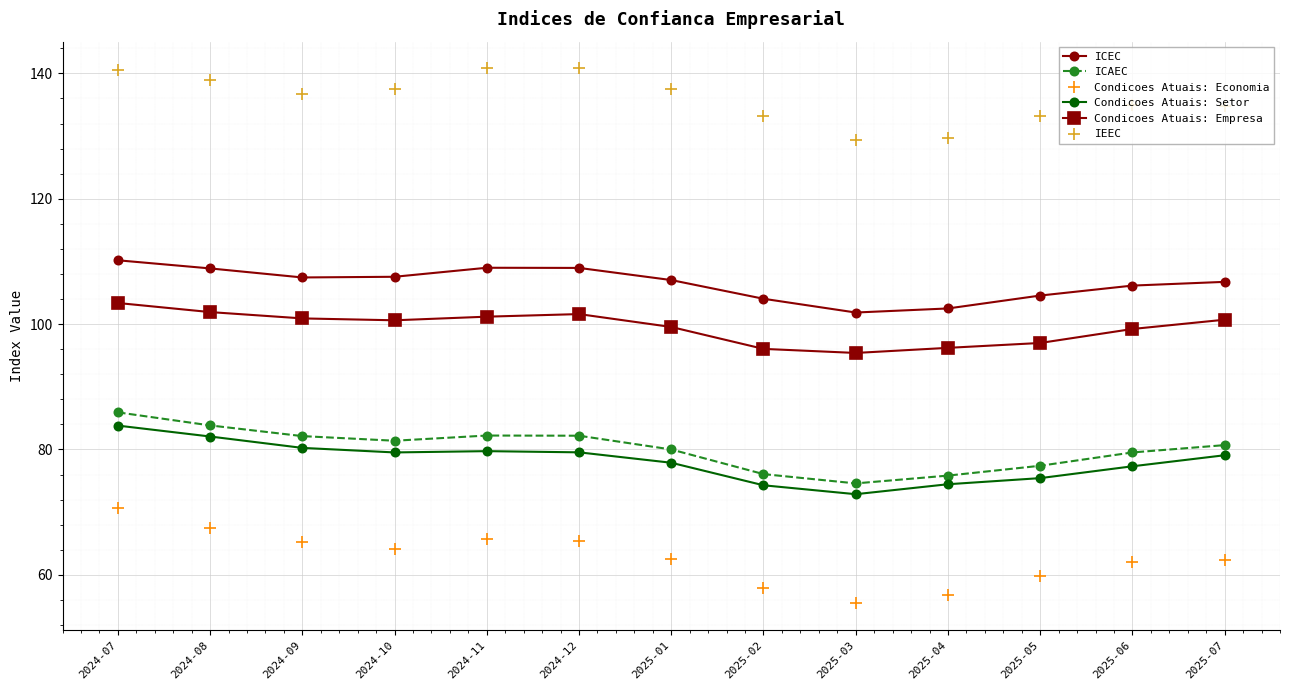

What is the difference between the second highest and minimum values in the IEEC series?

11.5